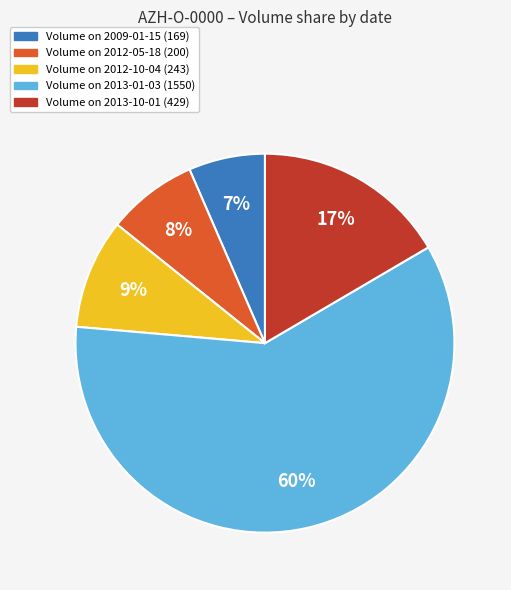

True or false: Volume on 2013-01-03 (1550) accounts for 66% of the total.

False